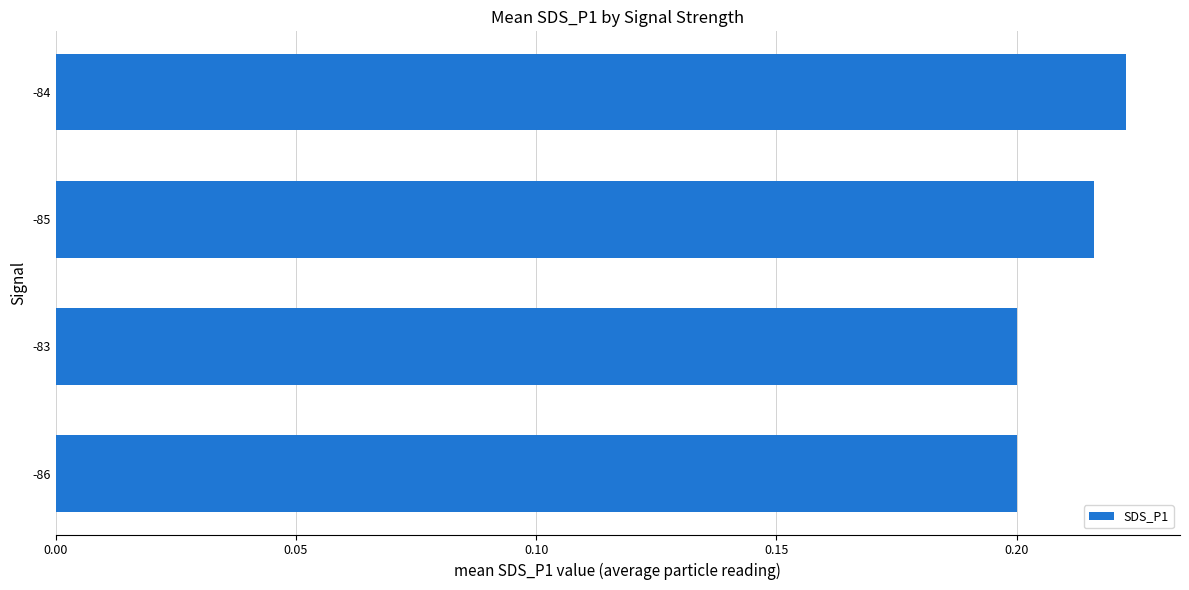

Which has a higher value, -86 or -84?

-84